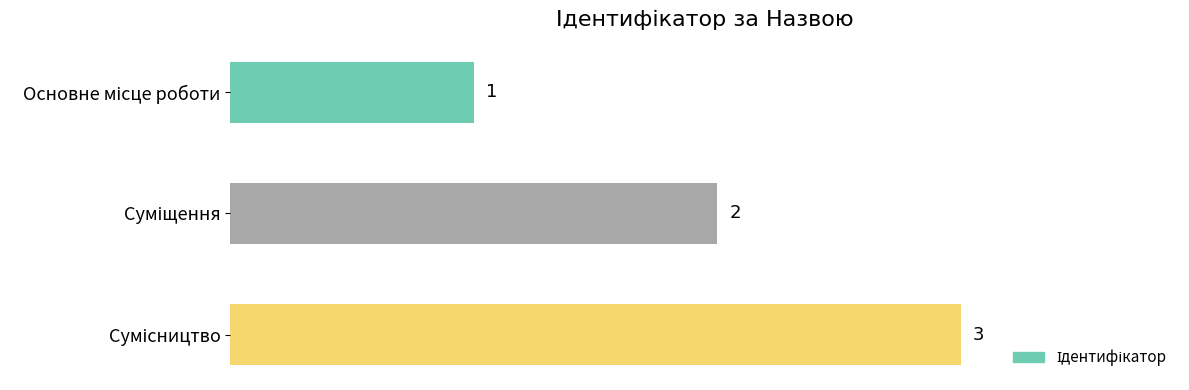

What is the greatest value displayed?

3